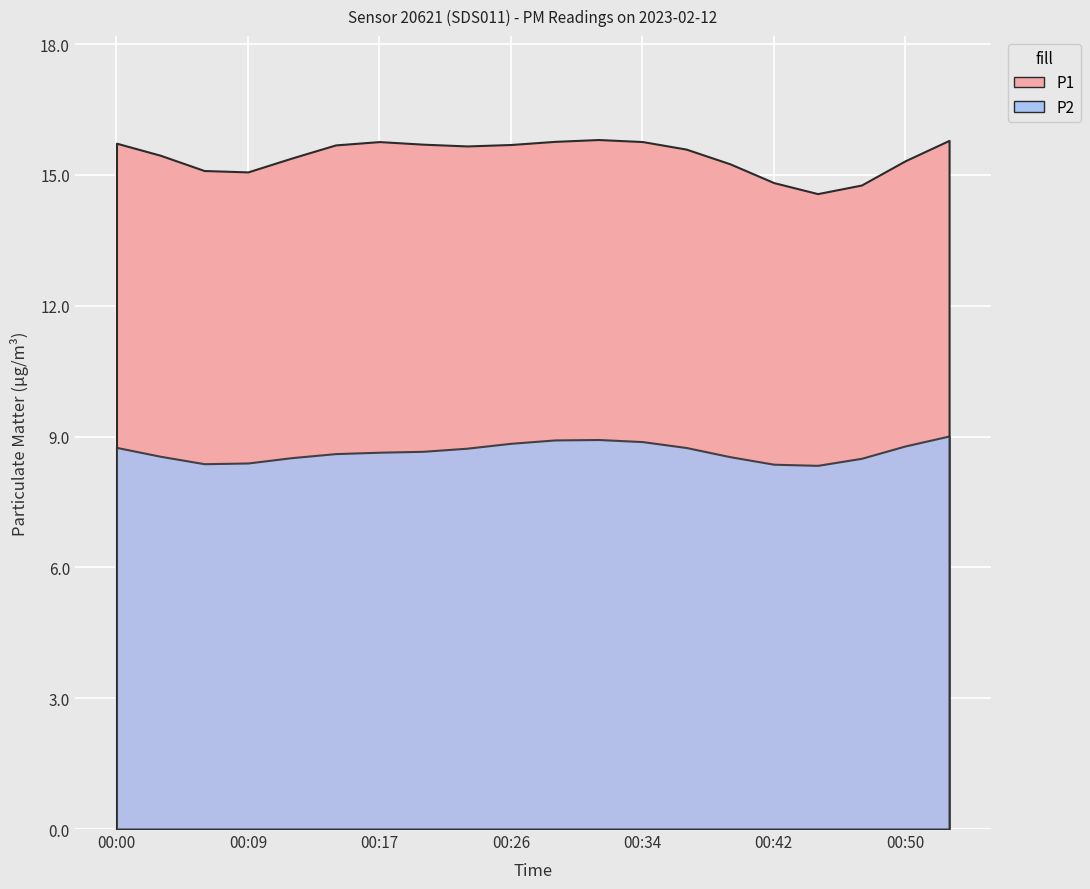

Rank the series by their maximum value, from highest to lowest.

P1, P2